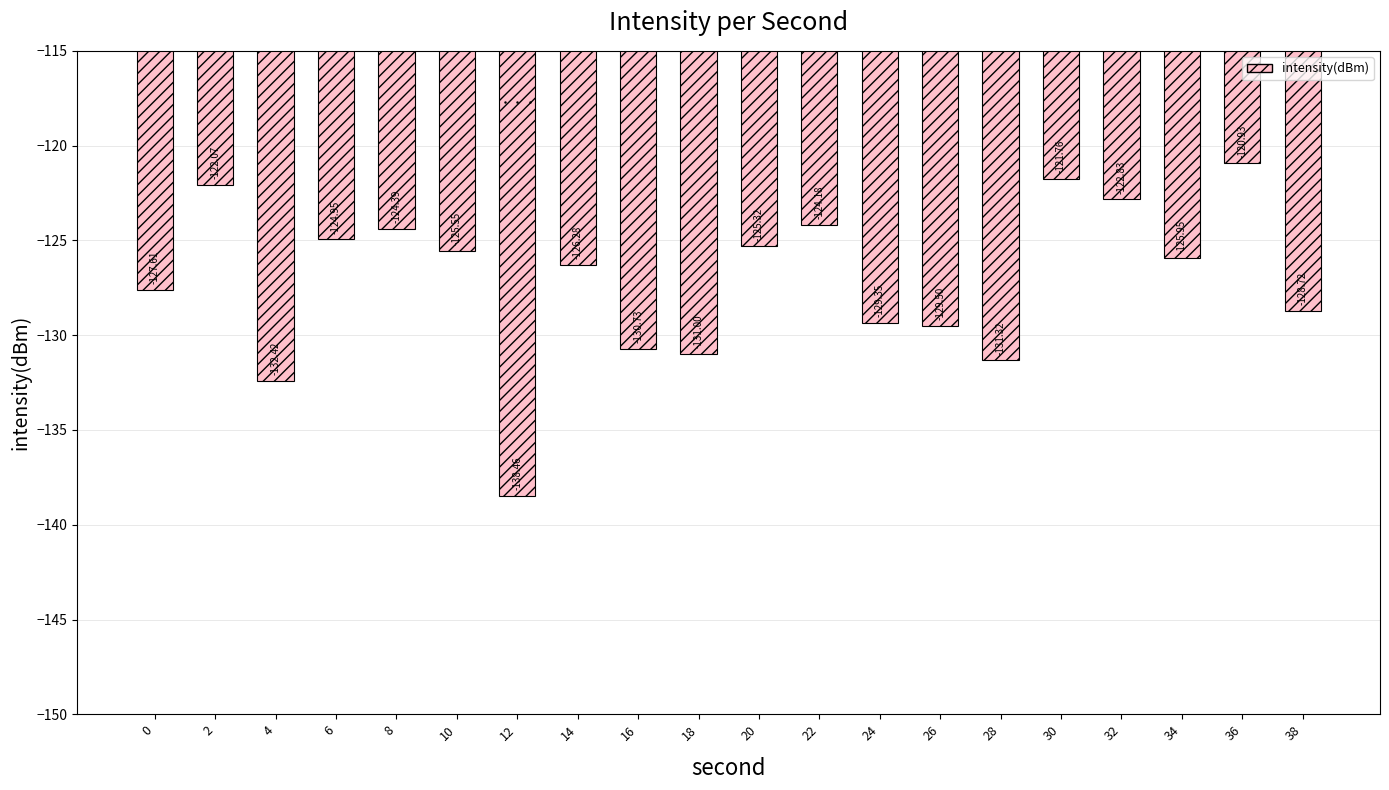

Which label corresponds to the largest value in the chart?

36